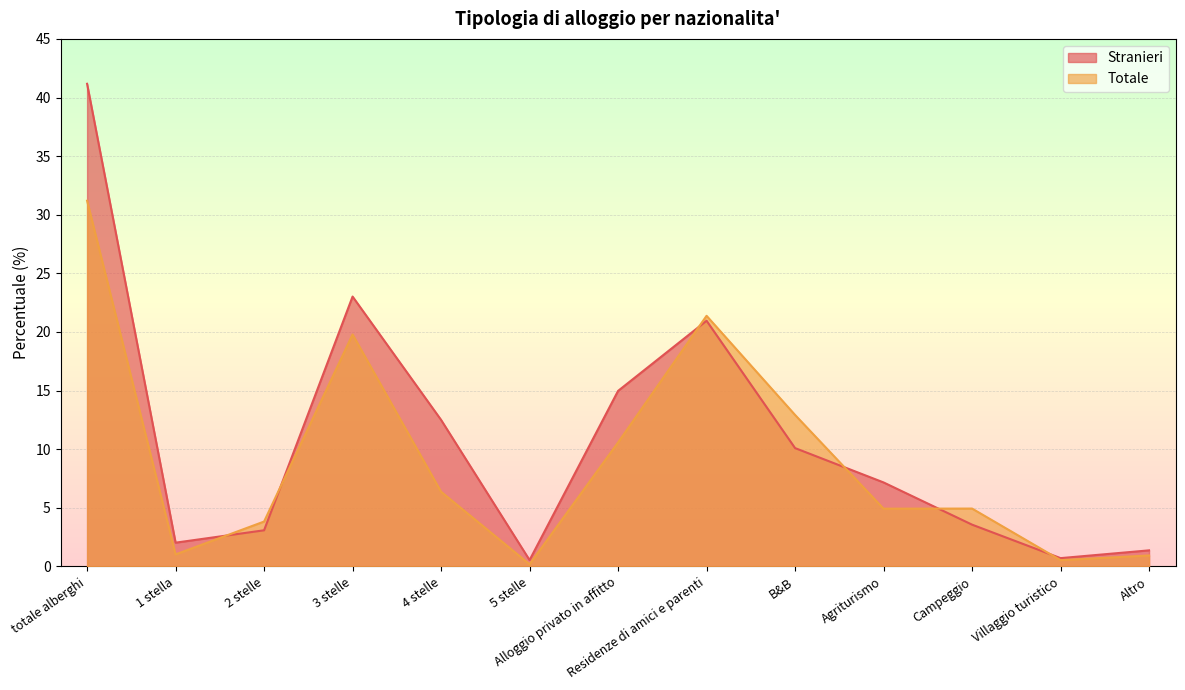

At 3 stelle, list the series in order from largest to smallest.

Stranieri, Totale